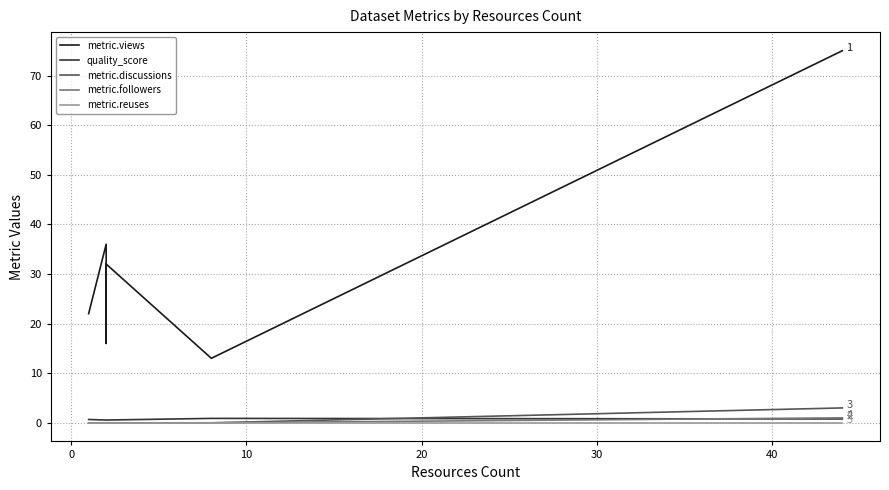

How many lines are shown in the chart?

5